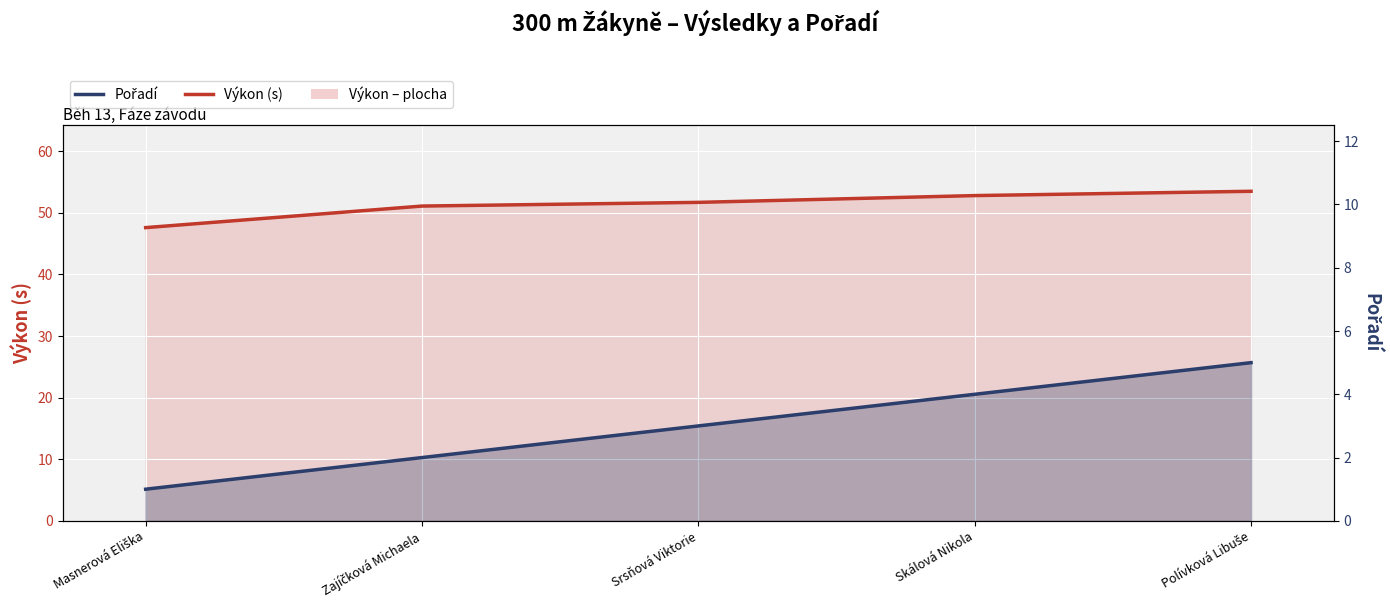

True or false: Výkon (s) line and Pořadí intersect in this chart.

False